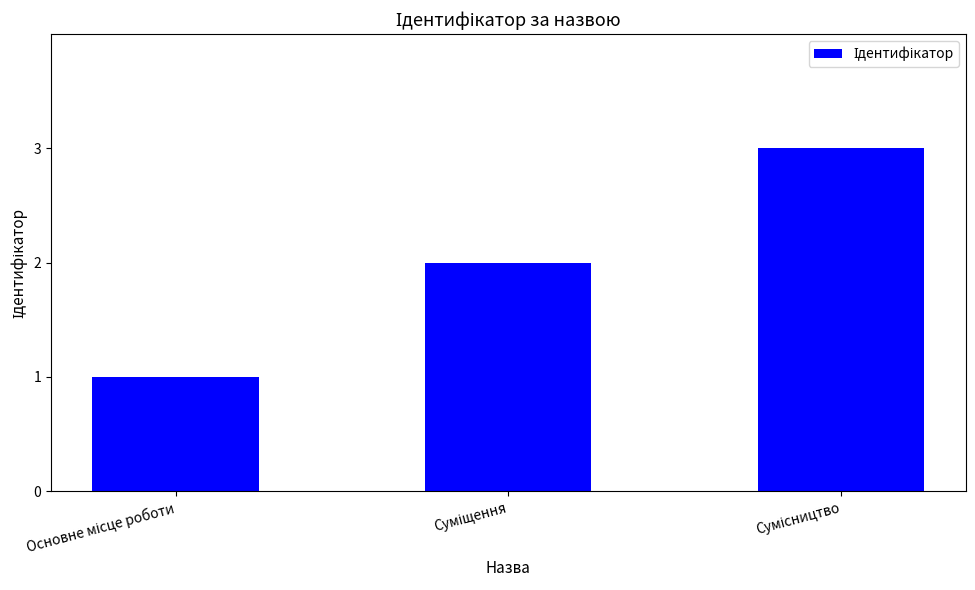

How many bars are there in total?

3